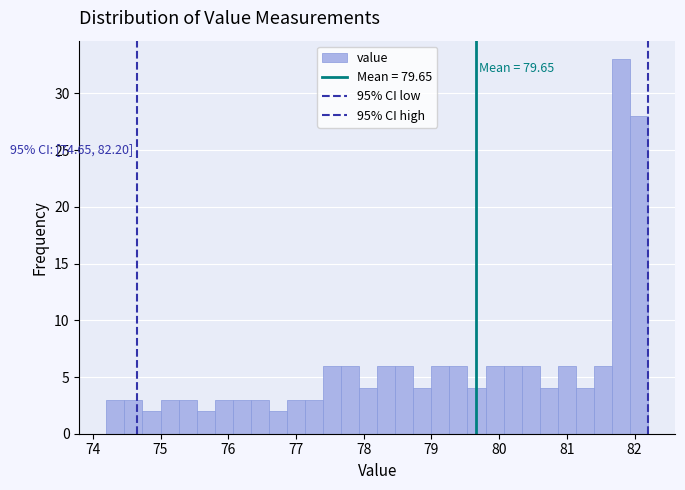

Read against the x-axis, roughly where is the centre of the tallest bar?

81.8